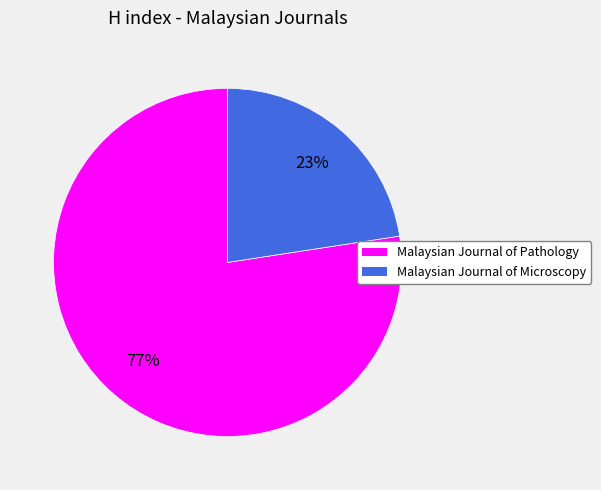

Which has a higher value, Malaysian Journal of Pathology or Malaysian Journal of Microscopy?

Malaysian Journal of Pathology